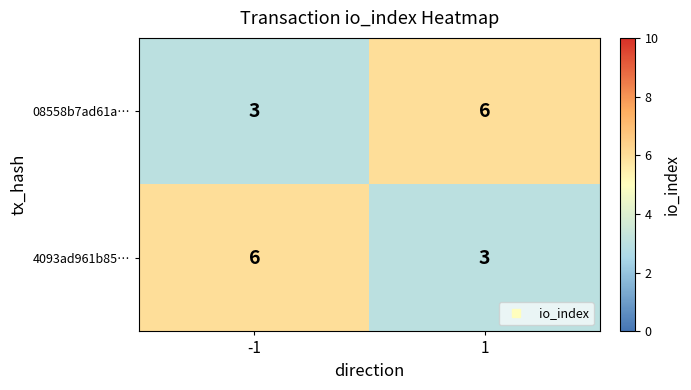

List the labels in order of 4093ad961b85… value, largest first.

-1, 1